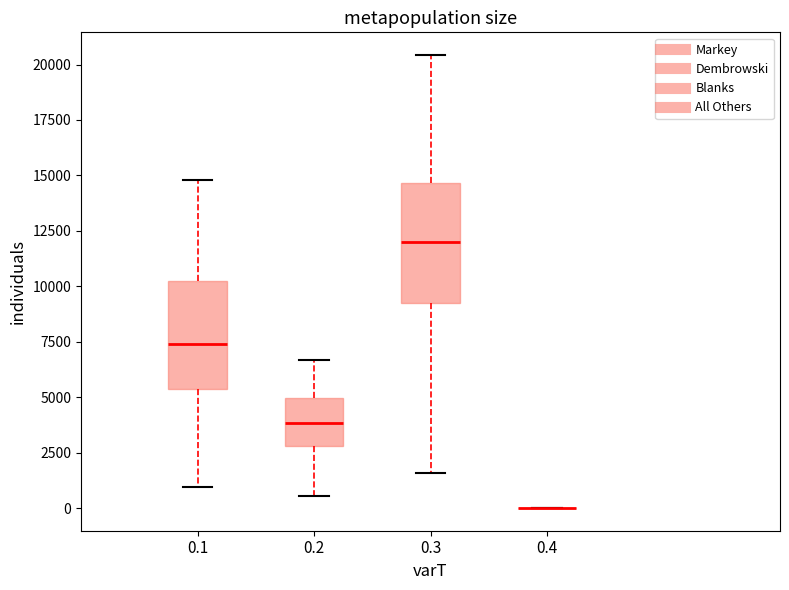

Reading left to right, transcribe this box plot: for each box, give where its median line is, the range the box spans, and where its two whiskers end, as read against the y-axis. The values are not printed on the chart, so give them approximately, as read against the axis.

0.1: median 7500, box 5500 to 10000, whiskers 1000 to 15000
0.2: median 4000, box 3000 to 5000, whiskers 500 to 6500
0.3: median 12000, box 9000 to 14500, whiskers 1500 to 20500
0.4: box collapsed to a line at 0, whiskers 0 to 0